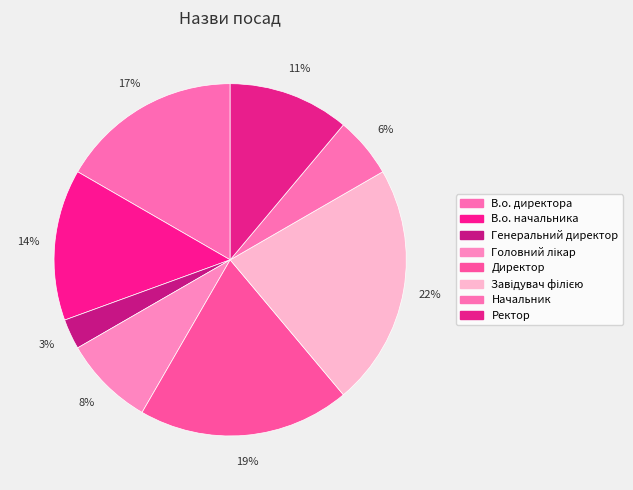

Count the number of slices in the pie.

8